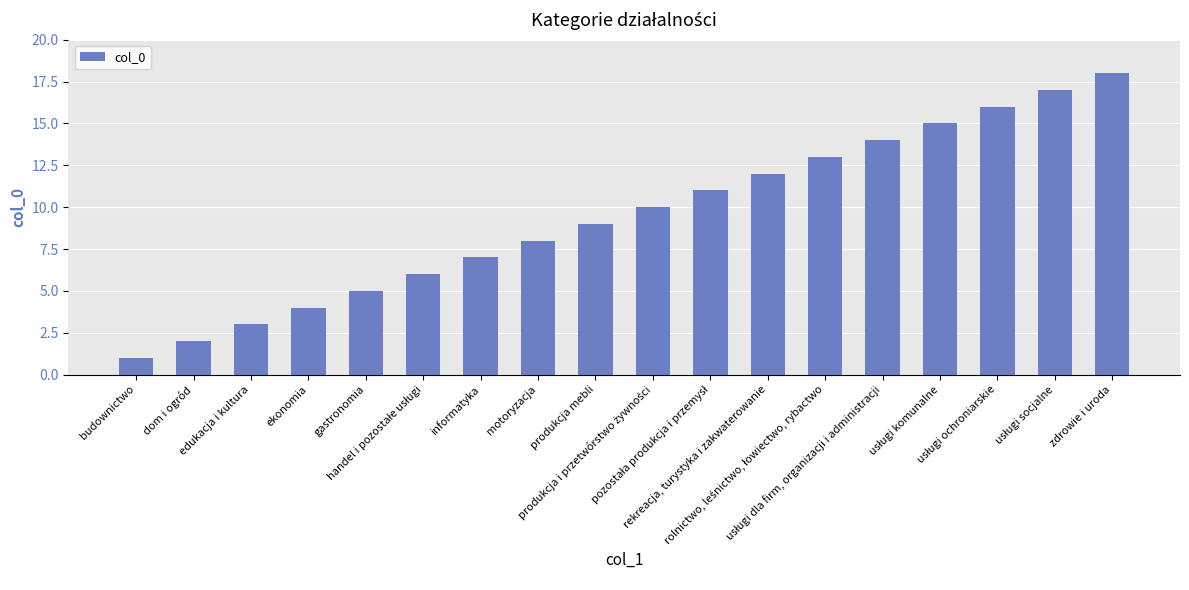

Count the number of categories in the chart.

18